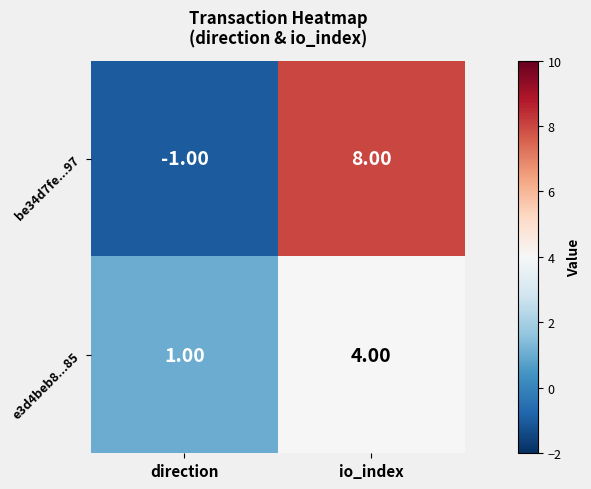

Which series has the largest total across all categories?

be34d7fe...97